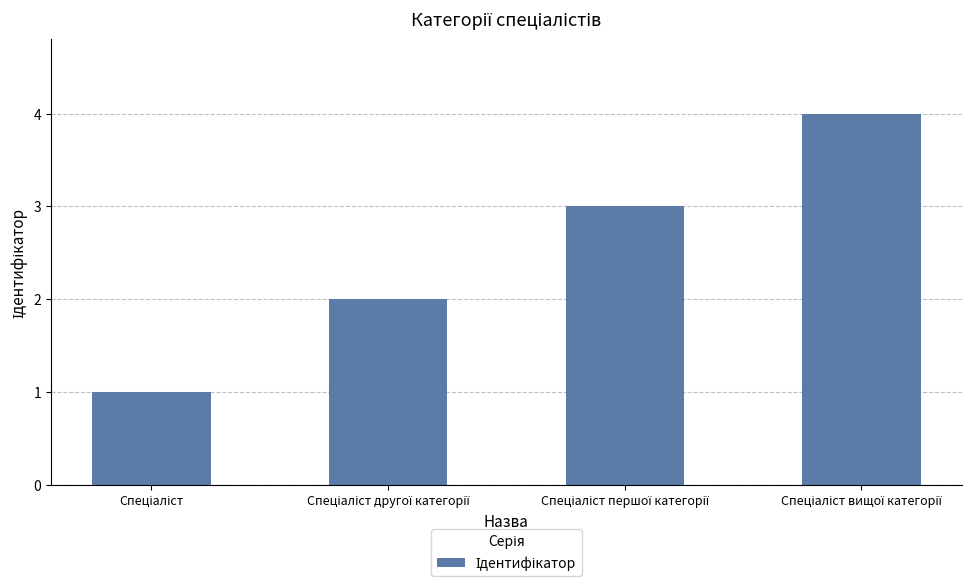

What is the sum of all values?

10